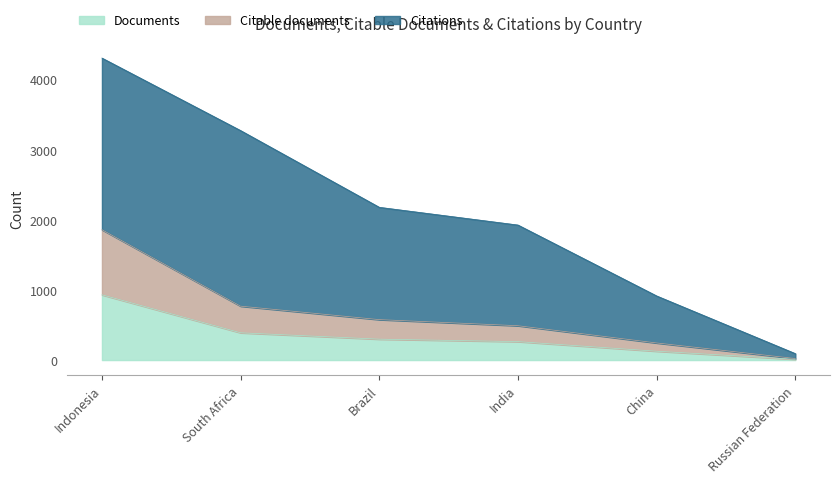

Which label corresponds to the smallest value in the chart?

Russian Federation